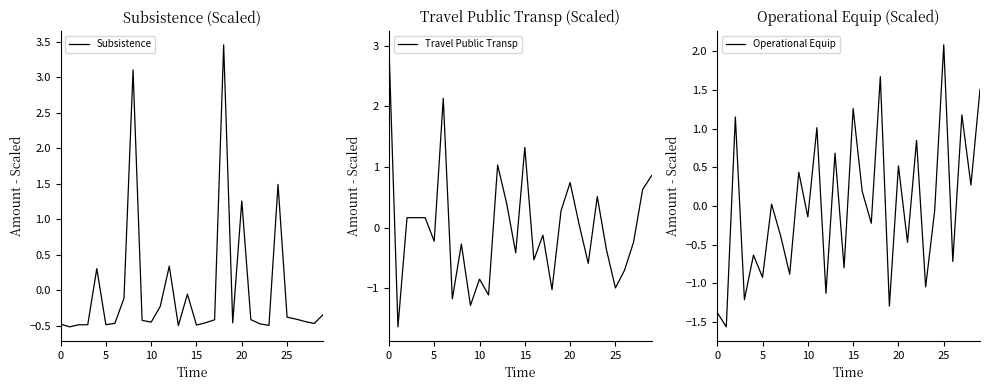

Which series has the widest spread of values?

Travel Public Transp